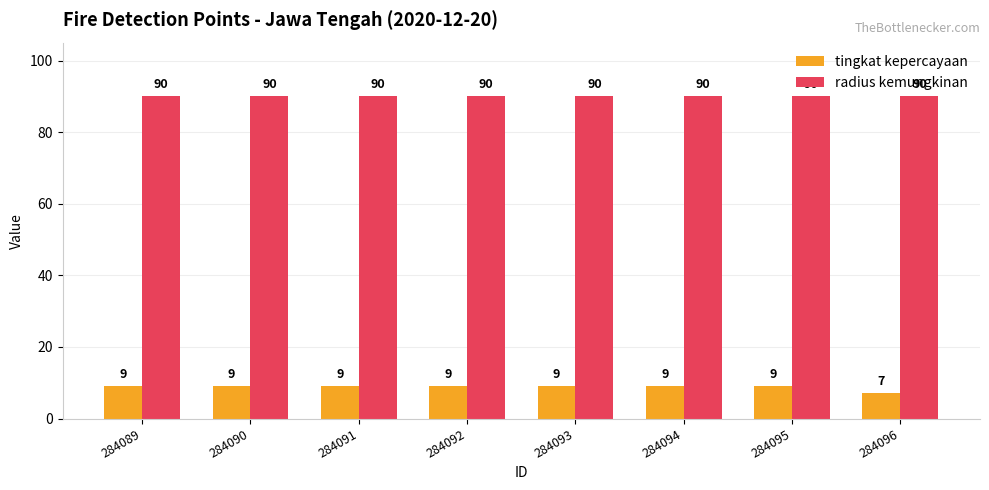

At 284095, list the series in order from smallest to largest.

tingkat kepercayaan, radius kemungkinan